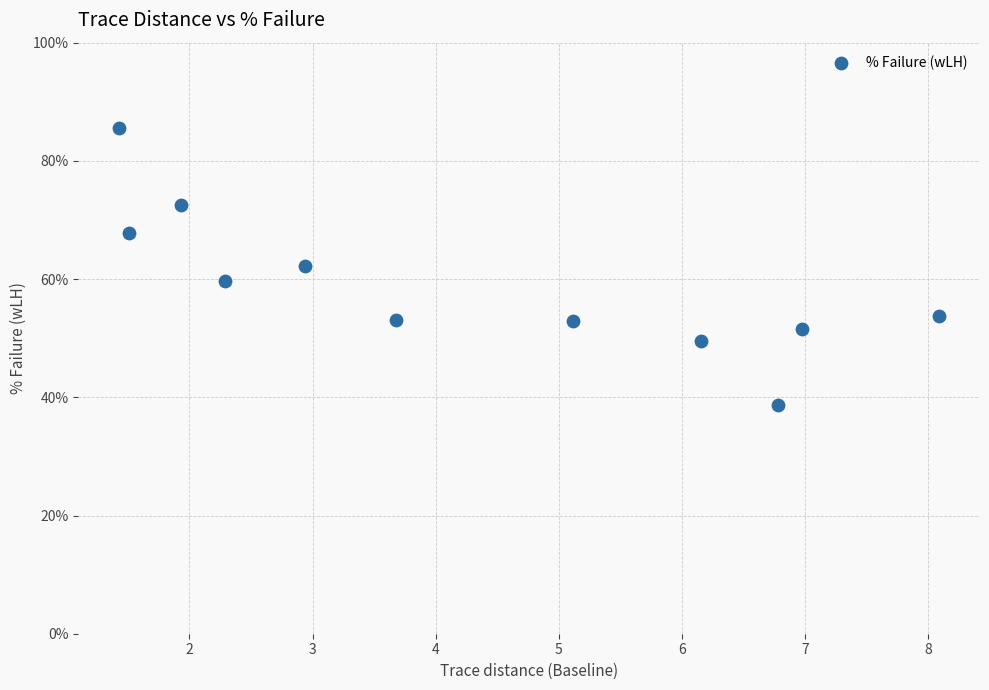

What is the average X value?

4.3